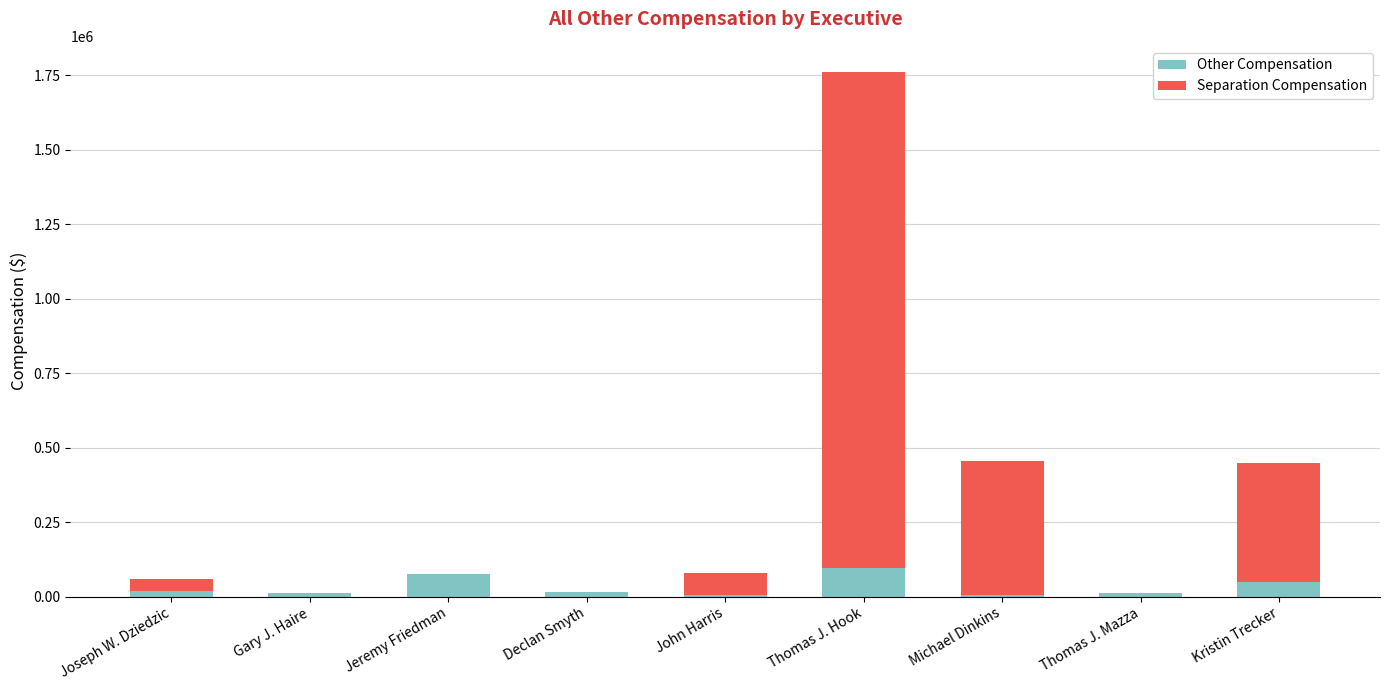

At which category is the sum across all series the highest?

Thomas J. Hook